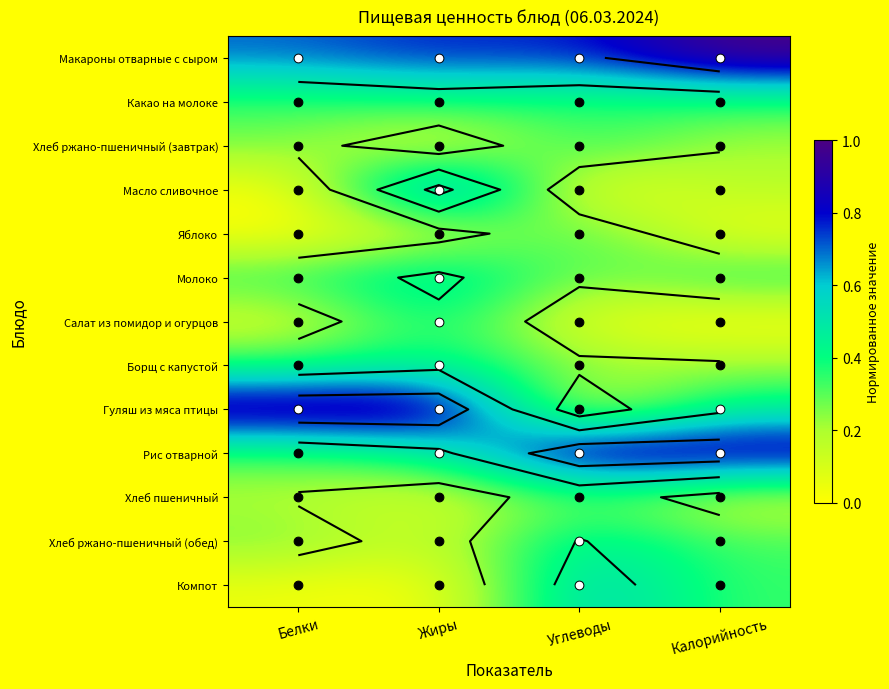

The Хлеб пшеничный series shows 0.1 at Белки. True or false?

False